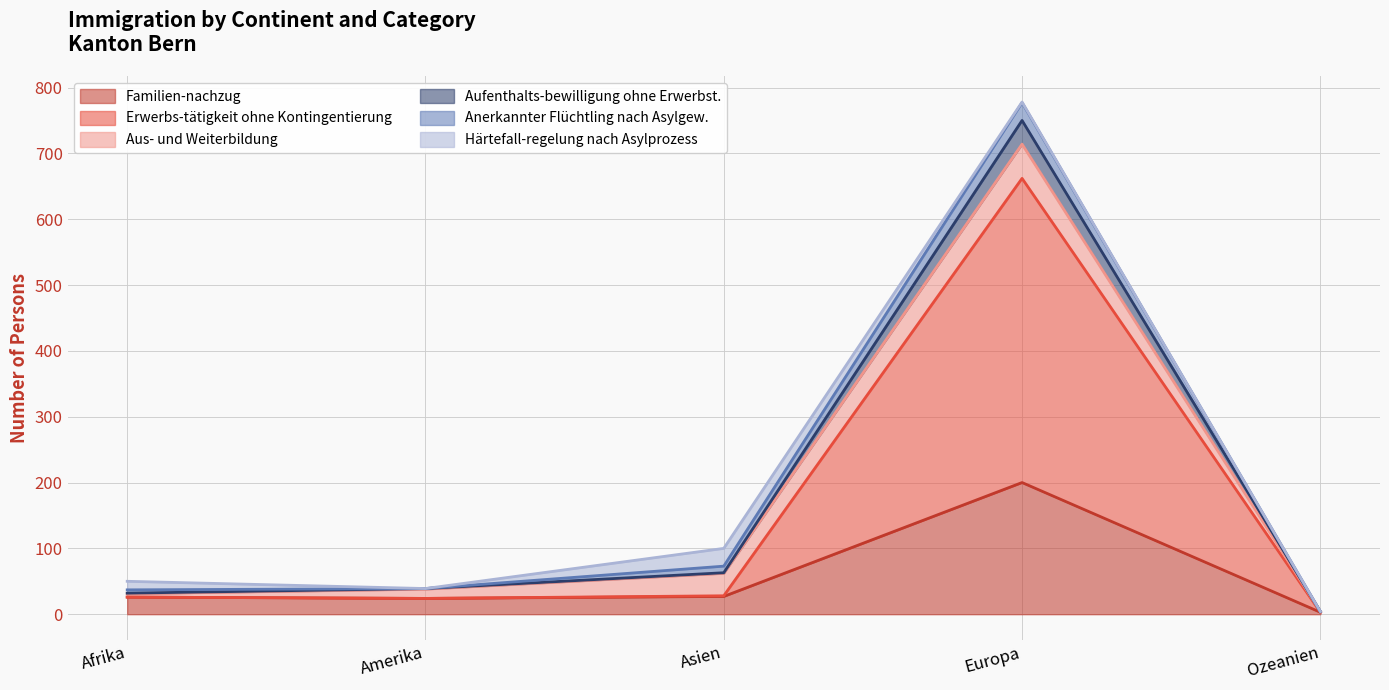

True or false: Aufenthalts-bewilligung ohne Erwerbst. and Erwerbs-tätigkeit ohne Kontingentierung intersect in this chart.

False